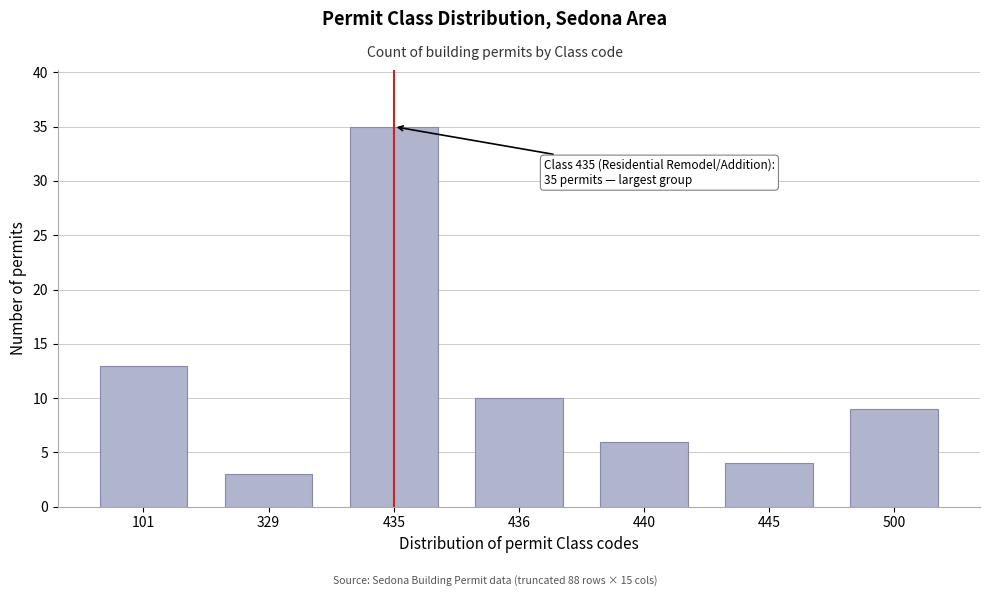

Reading left to right, extract all data points from this chart.

101=13	329=3	435=35	436=10	440=6	445=4	500=9